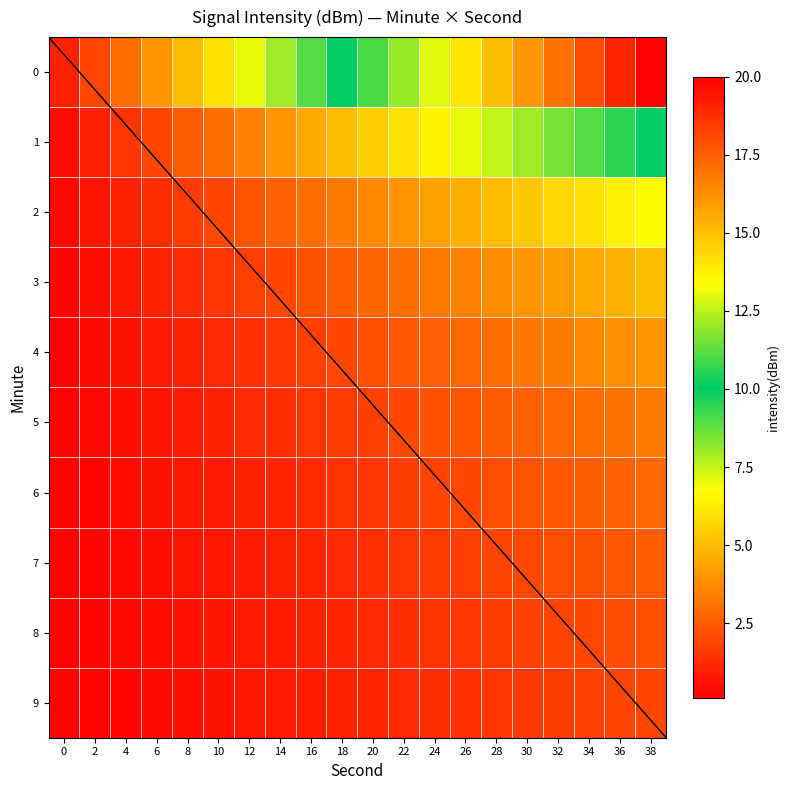

What is the average value of the 1 series?

5.2